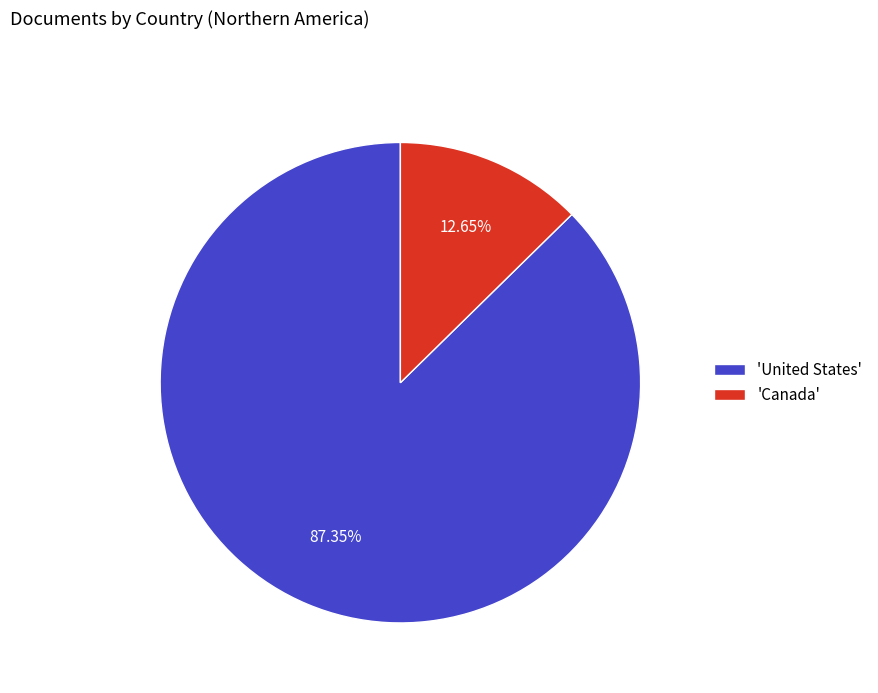

Is the sum of 'Canada' and 'United States' greater than half?

Yes